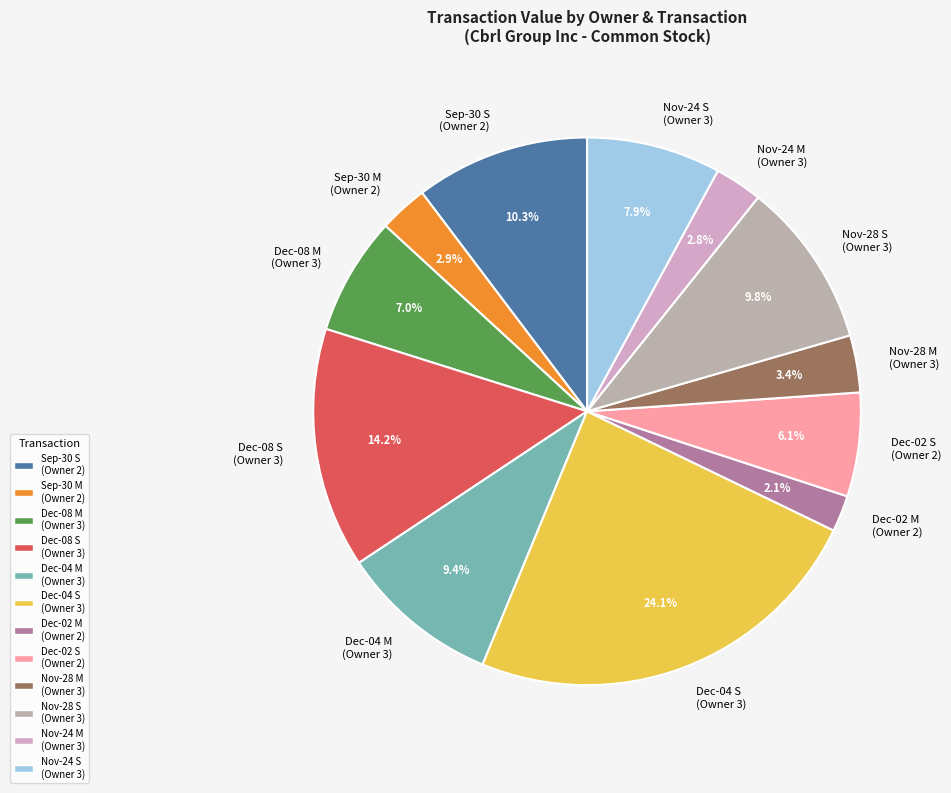

Do Dec-08 M (Owner 3) and Nov-28 S (Owner 3) together represent more than half of the pie?

No